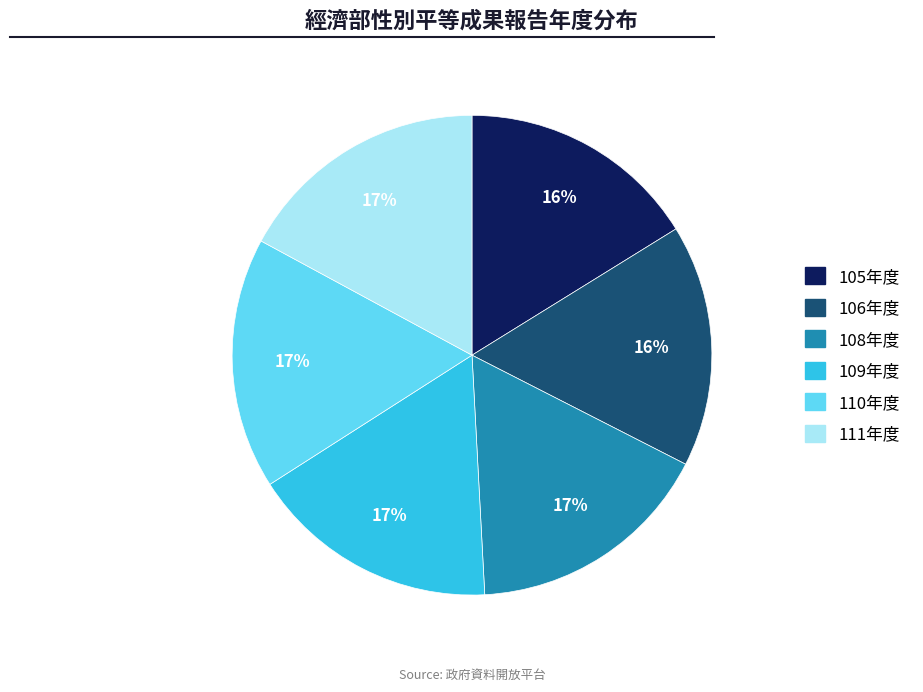

To the nearest percent, what is the average slice percentage?

17%